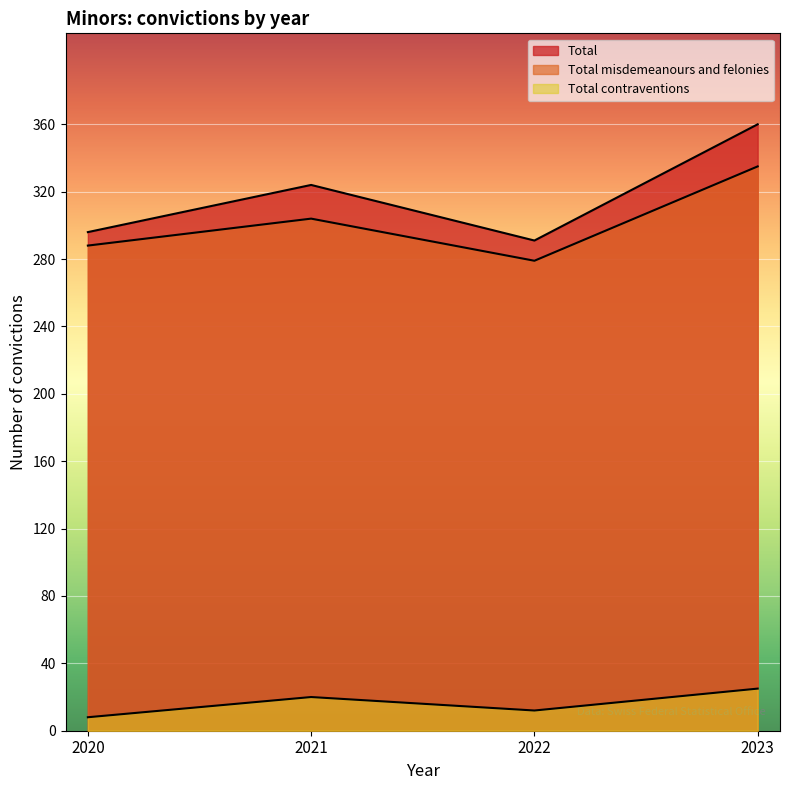

At which label does Total contraventions reach its minimum?

2020